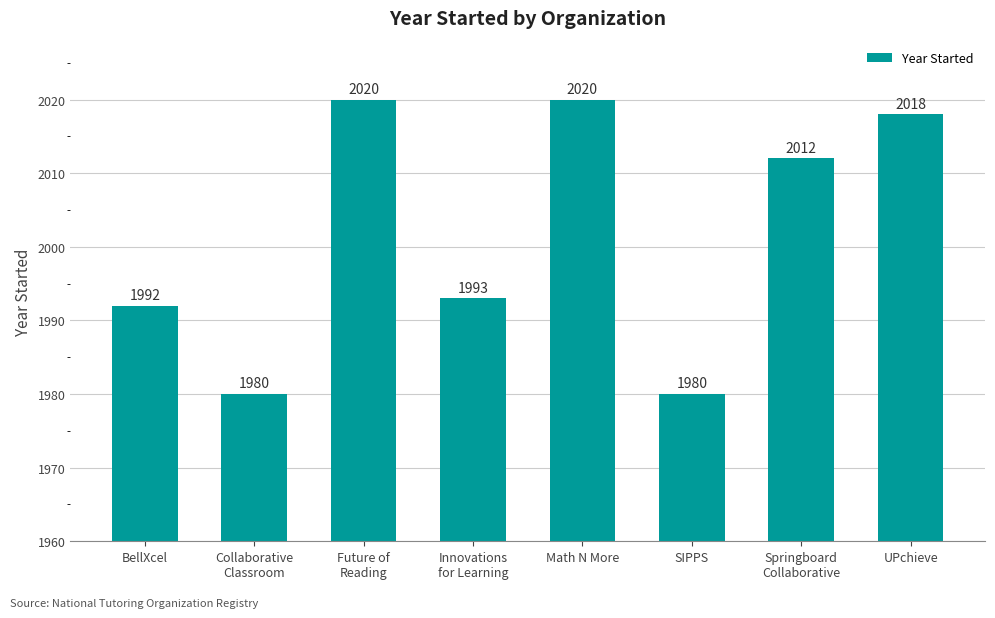

Reading left to right, list all the values displayed in this chart.

BellXcel=1992	Collaborative
Classroom=1980	Future of
Reading=2020	Innovations
for Learning=1993	Math N More=2020	SIPPS=1980	Springboard
Collaborative=2012	UPchieve=2018